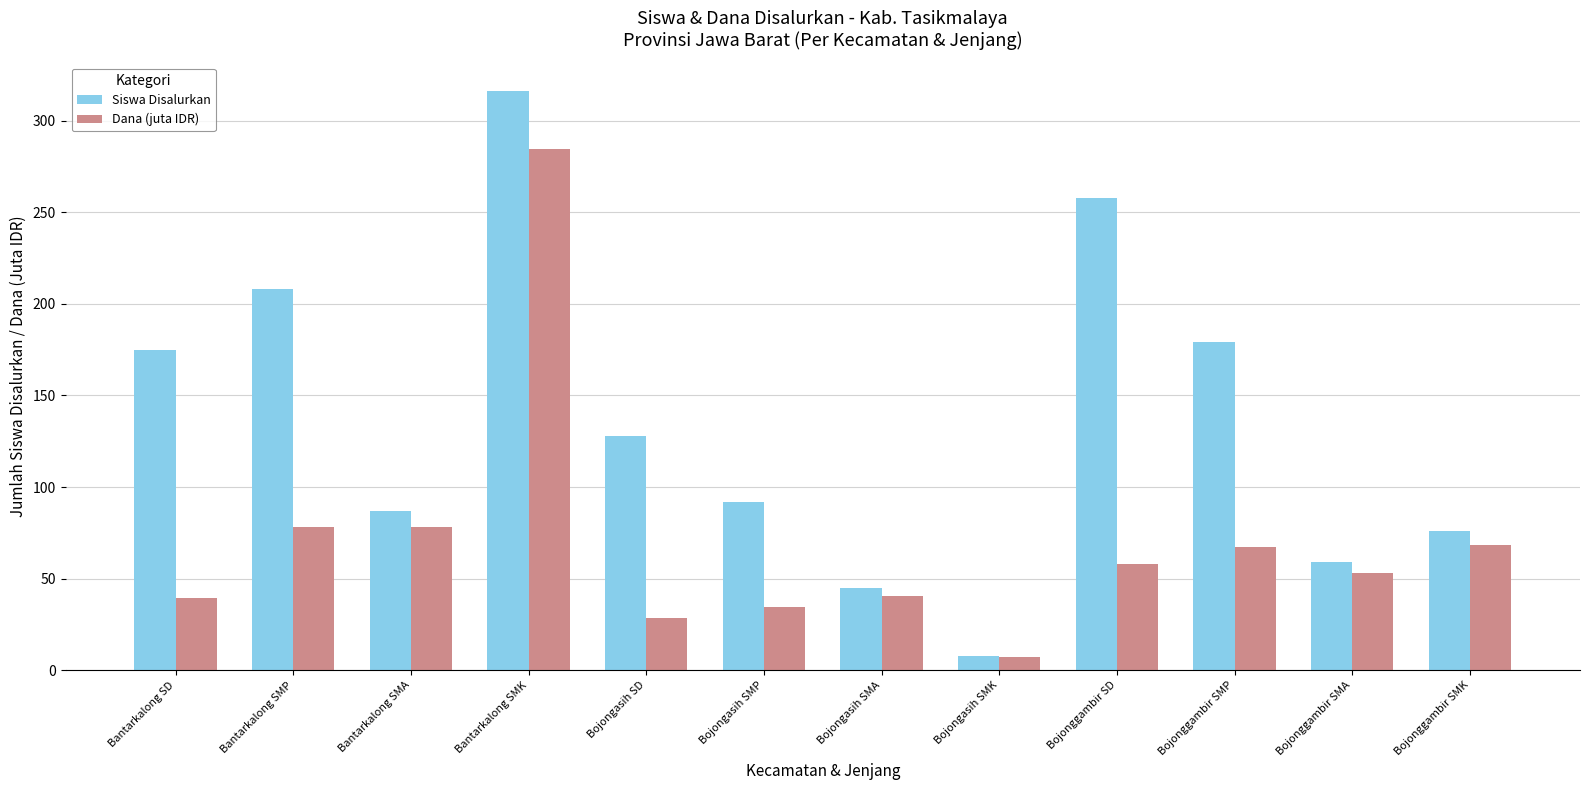

Does the chart contain any negative values?

No